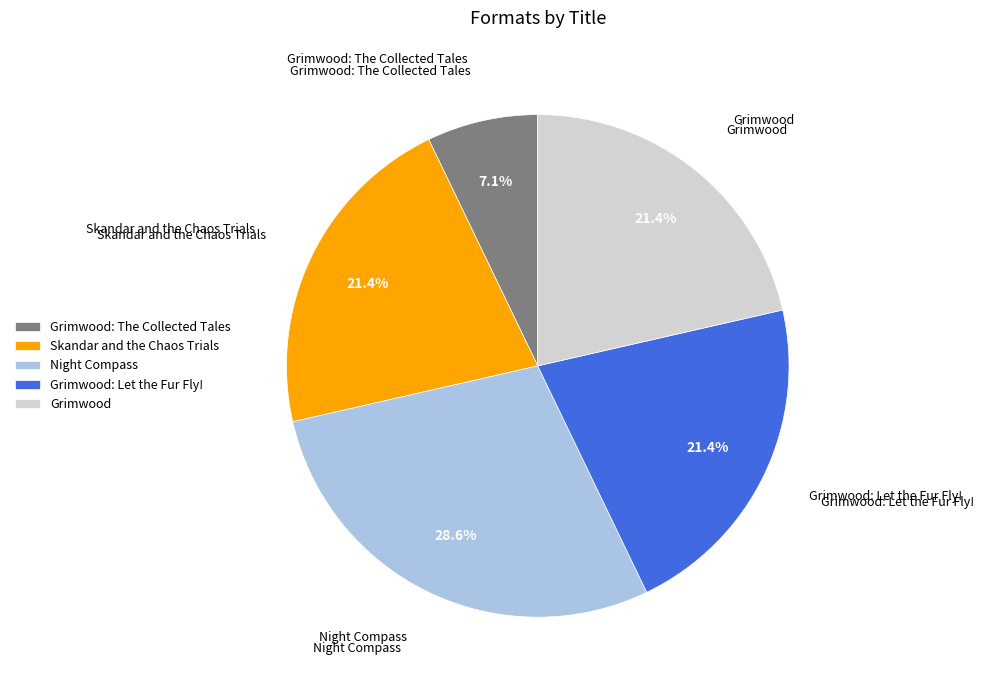

Which category has the biggest portion of the pie?

Night Compass